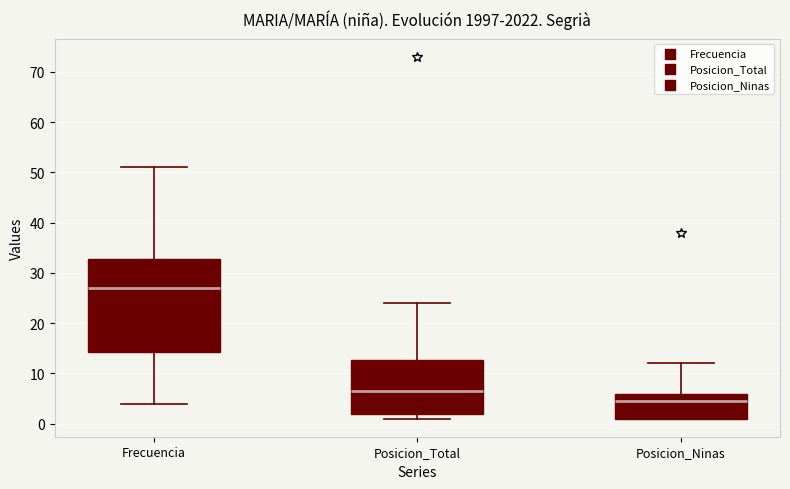

Which box is the tallest, from its lower edge to its upper edge?

Frecuencia